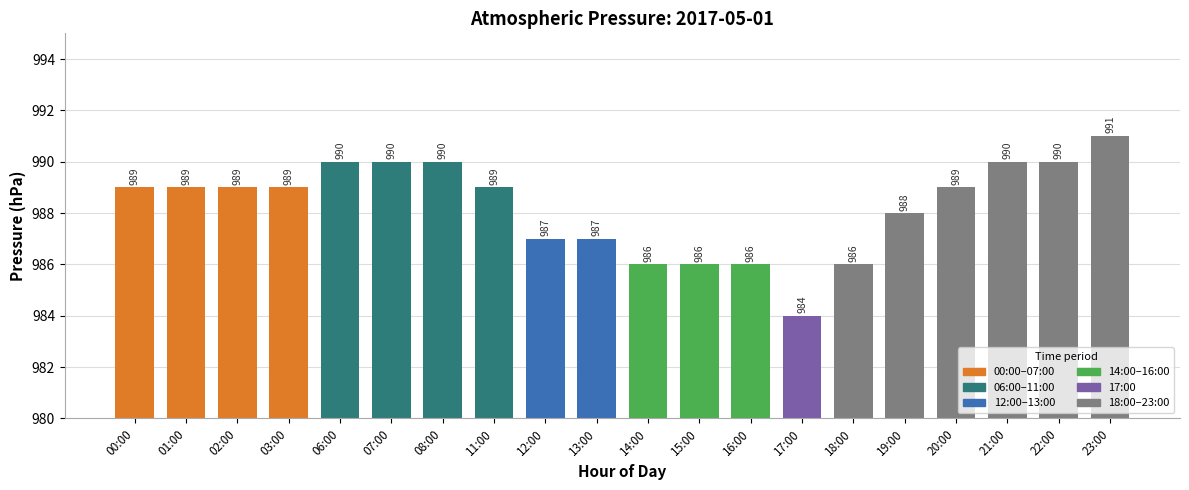

What is the value of the 5th bar from the left?

990